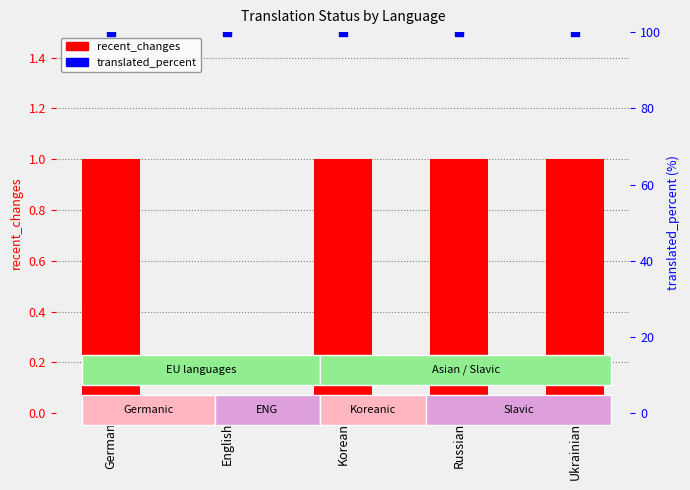

What are all the series names shown in the legend?

recent_changes, translated_percent